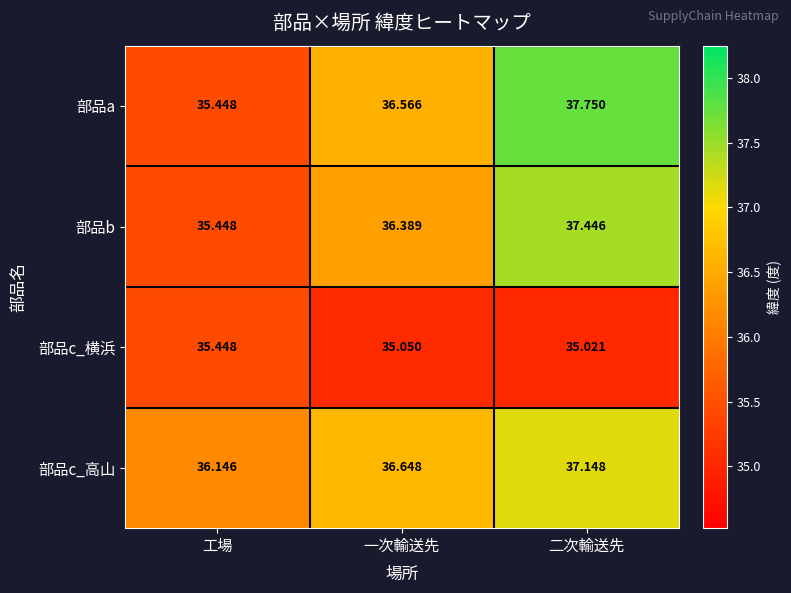

What is the spread (max minus min) of values at 工場?

0.7